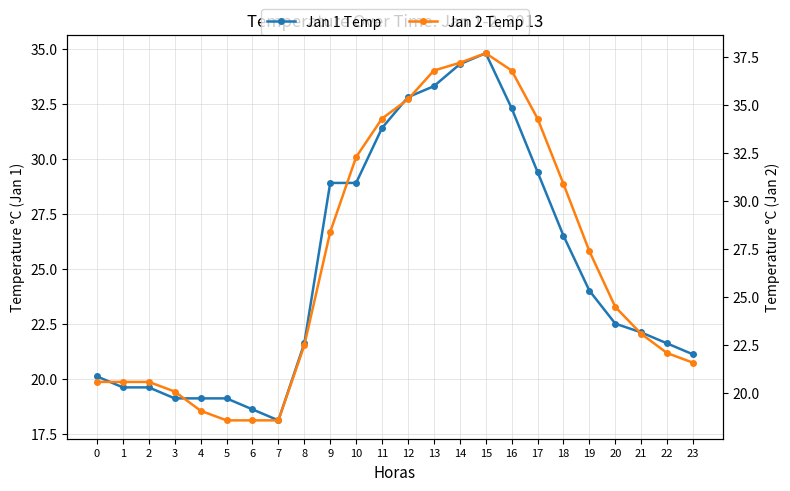

Count the number of categories in the chart.

24